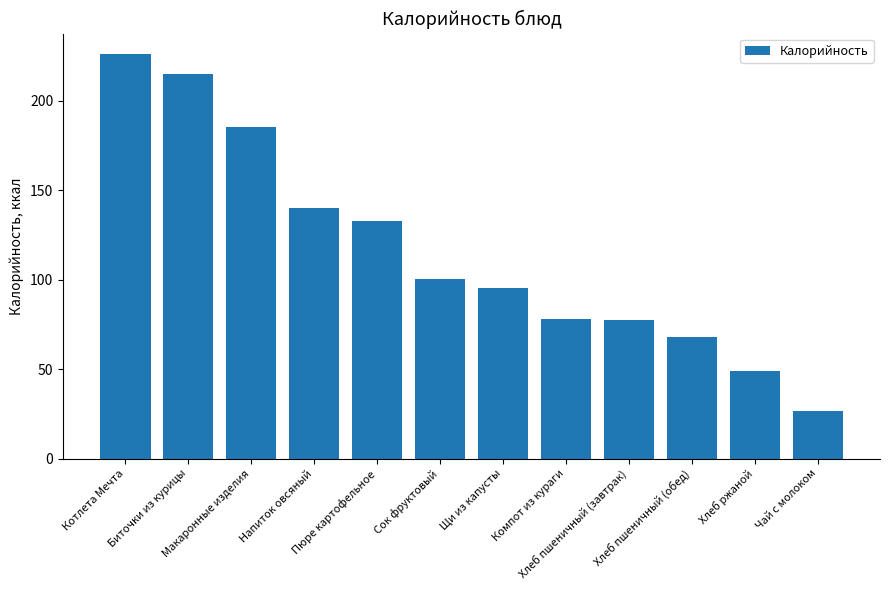

What is the difference between the maximum and minimum values?

199.6